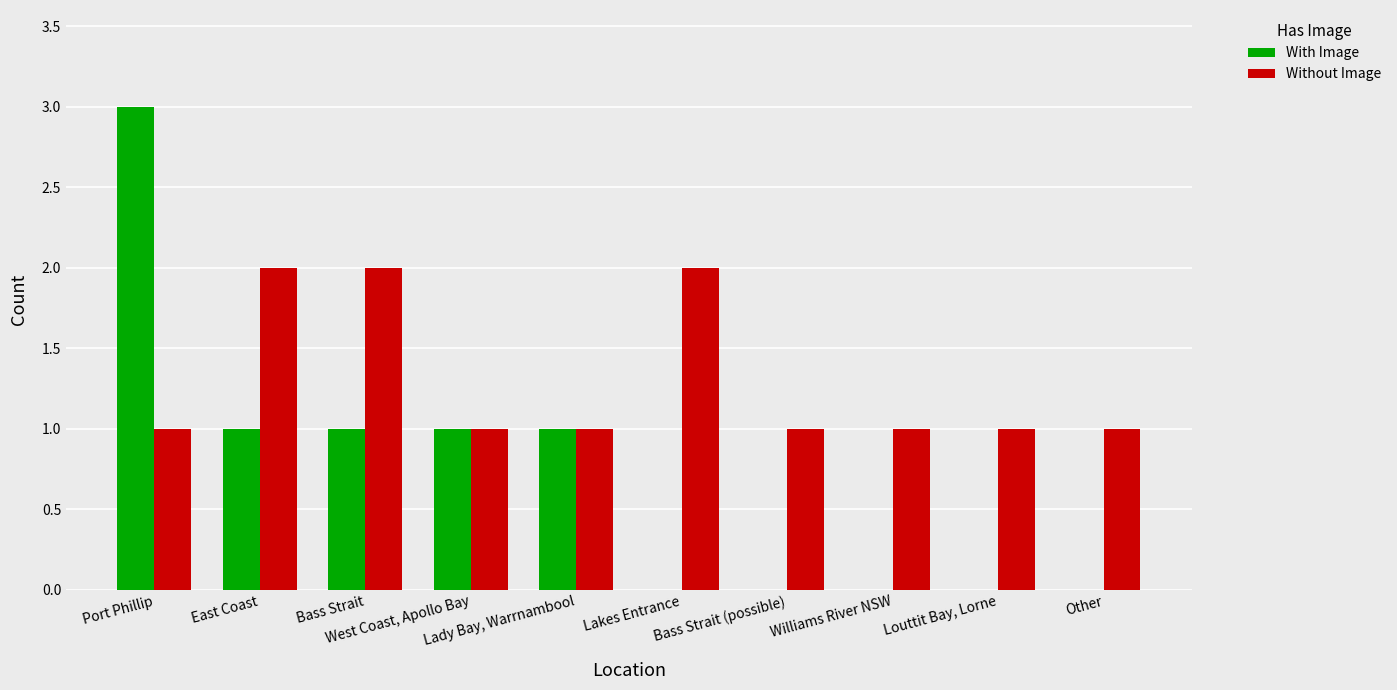

Which series has the largest range (max minus min)?

With Image